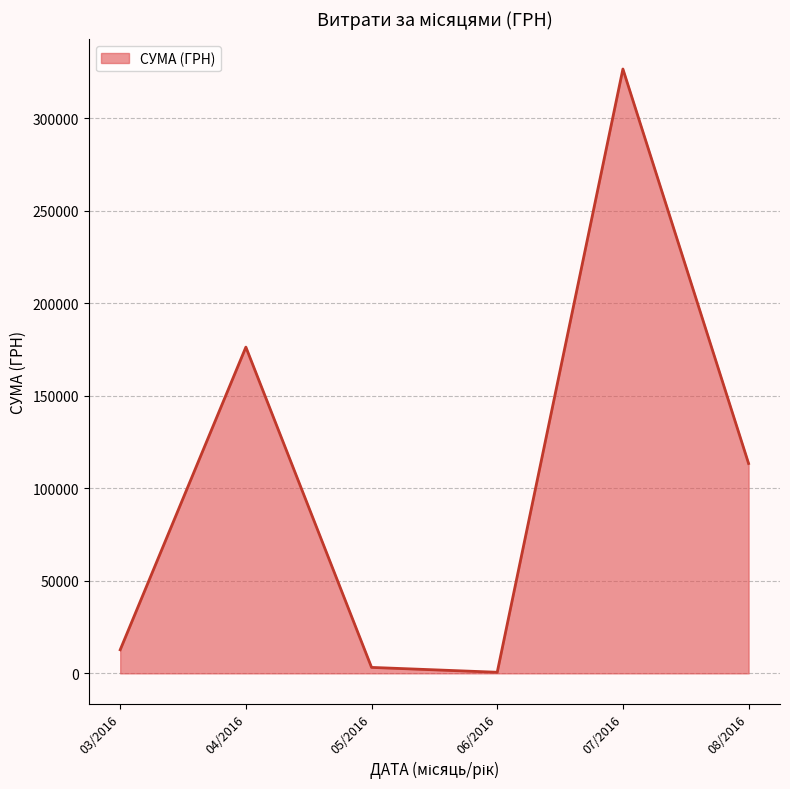

What is the smallest value displayed?

600.0